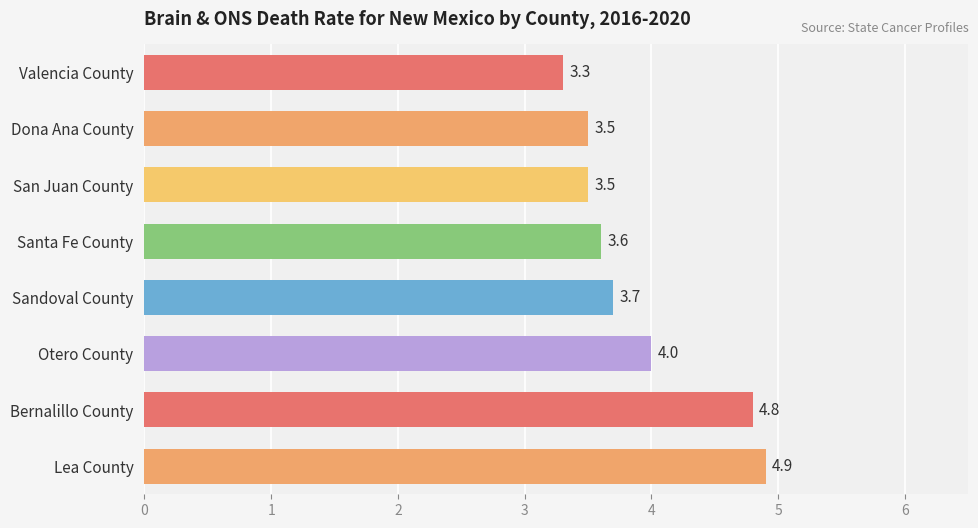

Is it true that the value at Dona Ana County is 1.4?

False